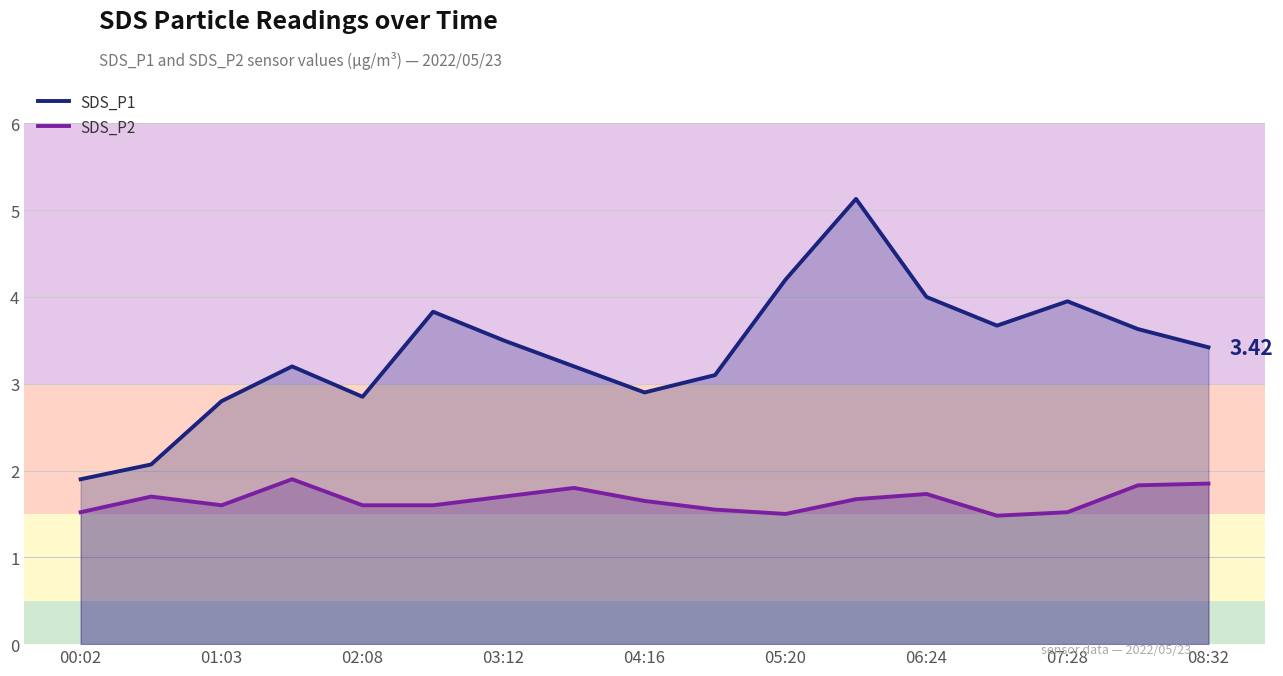

True or false: SDS_P2 and SDS_P1 cross at least once.

False